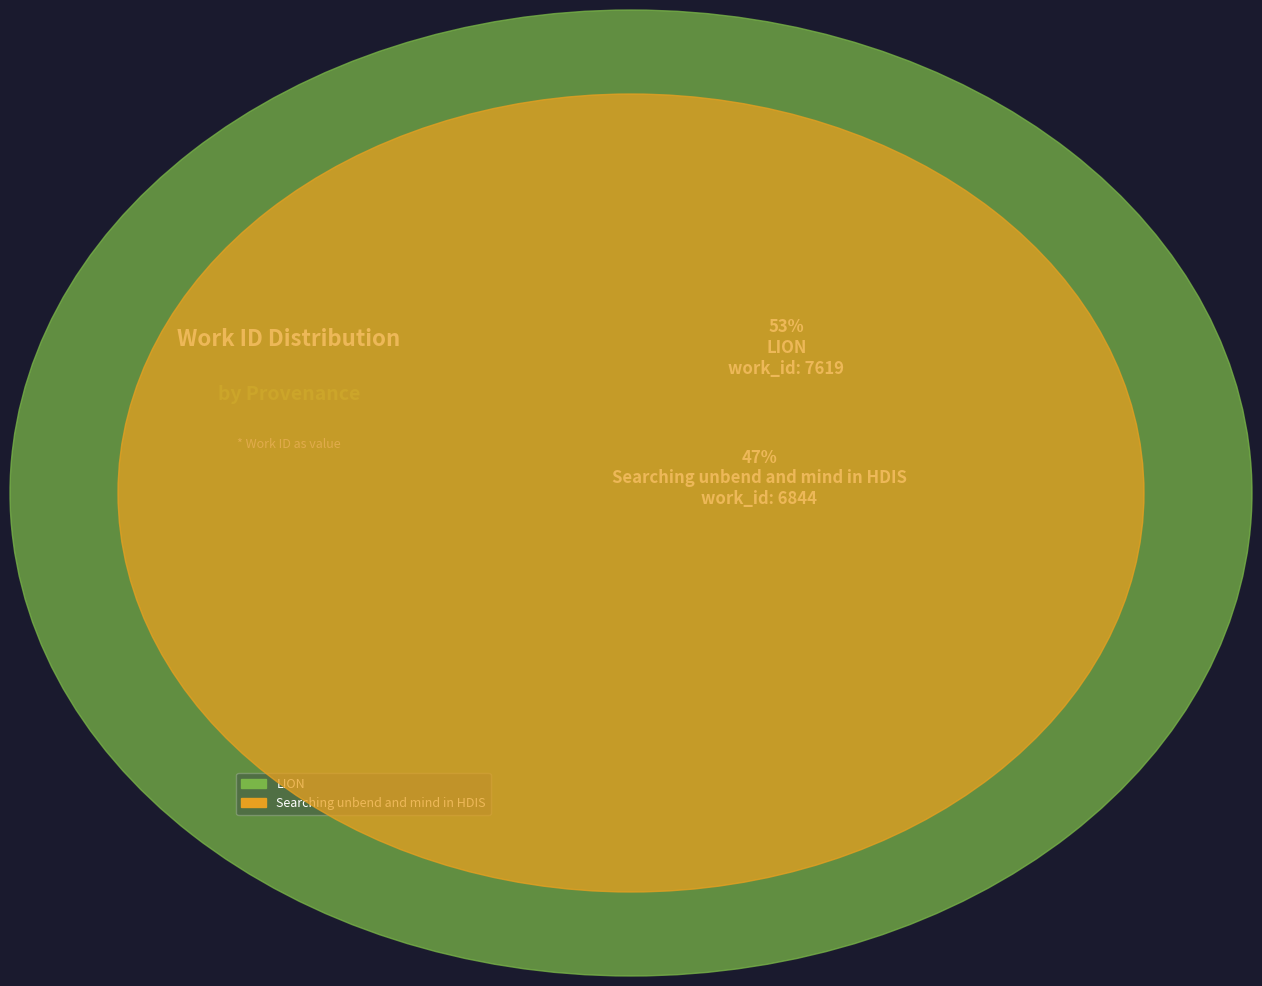

What is the largest slice in the pie chart?

LION